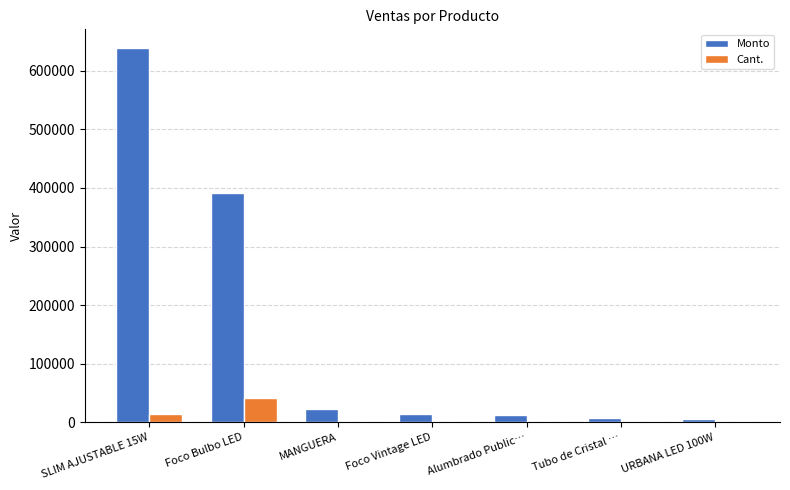

What is the sum of all Monto values?

1096179